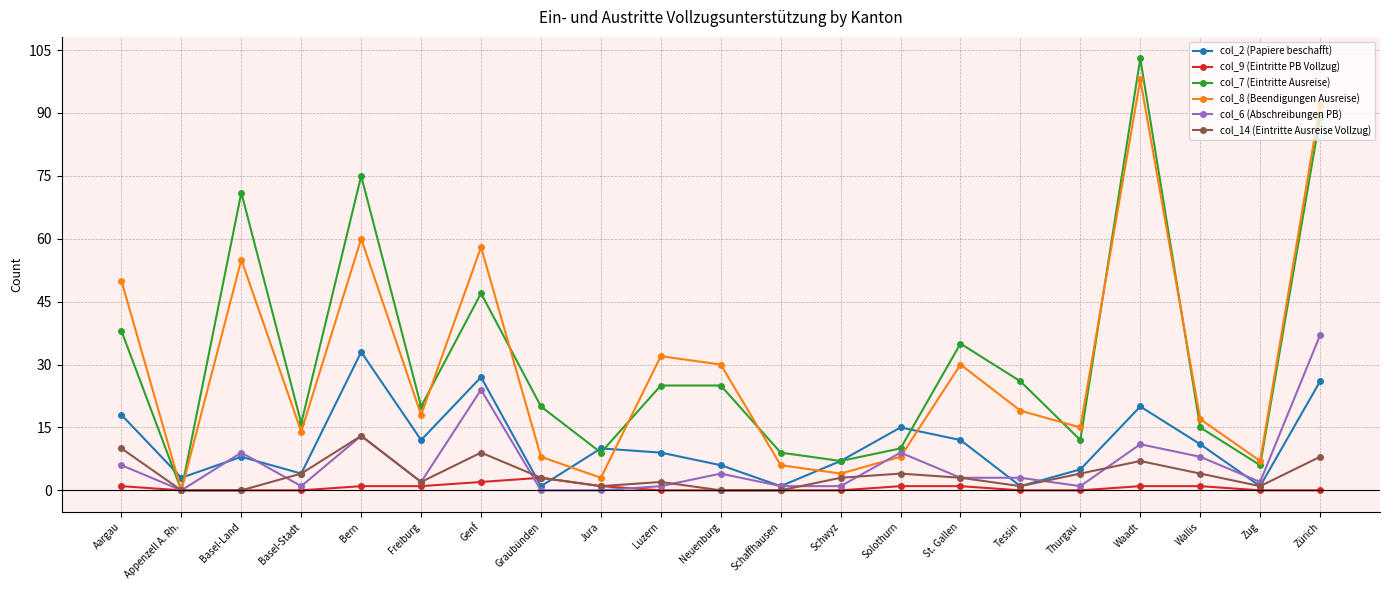

How many intersections are there between col_9 (Eintritte PB Vollzug) and col_2 (Papiere beschafft)?

2